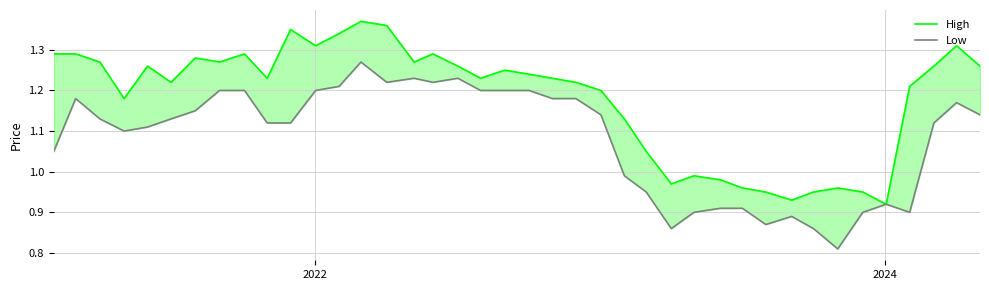

What is the difference between the second highest and minimum values in the Low series?

0.4